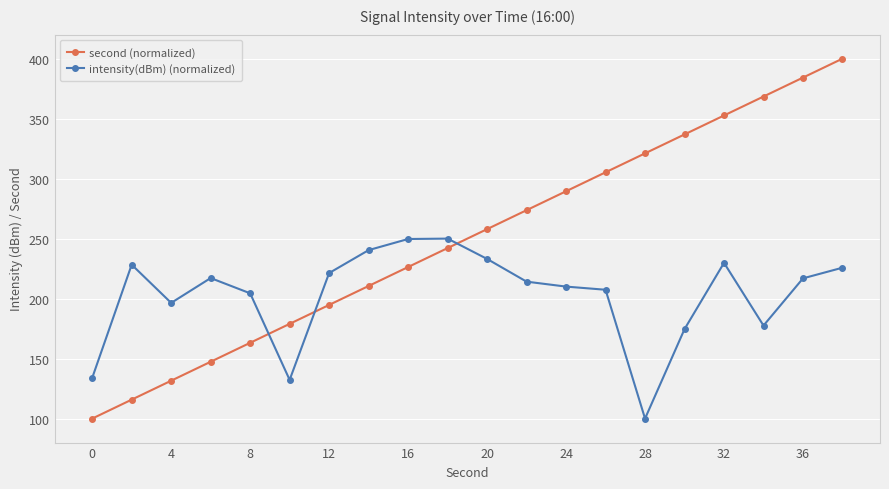

Which series has the largest range (max minus min)?

second (normalized)